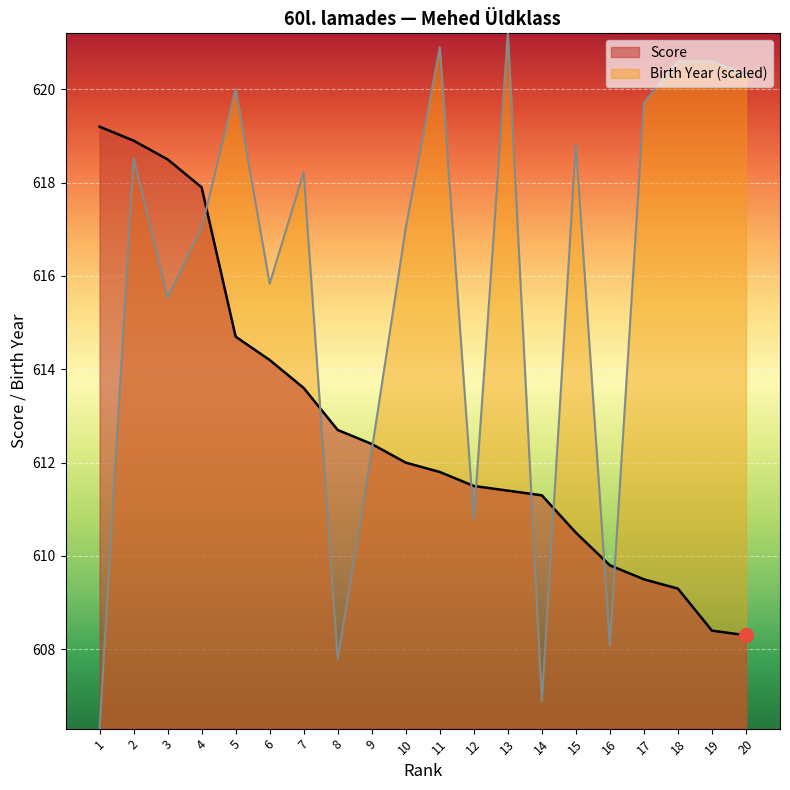

What is the highest value of the Birth Year series?

621.2